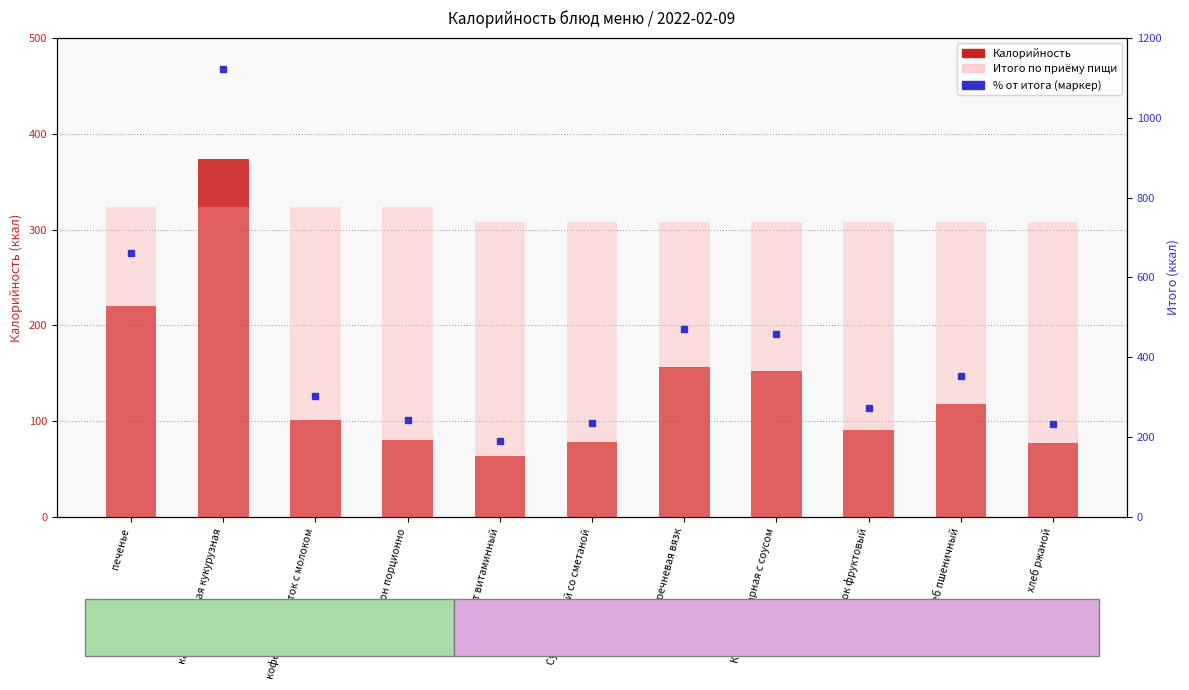

The value of Калорийность at каша молочная кукурузная is 374. True or false?

True